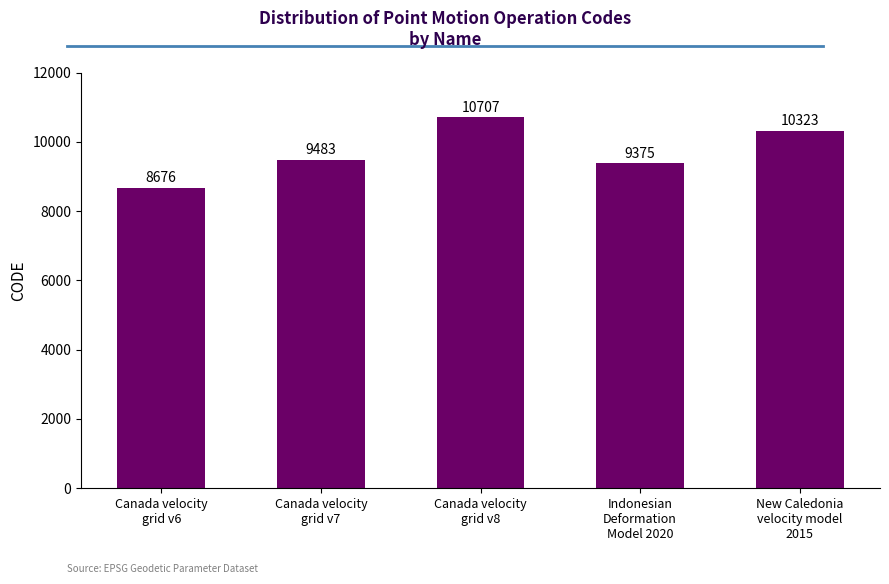

The value at New Caledonia
velocity model
2015 is 10323. True or false?

True